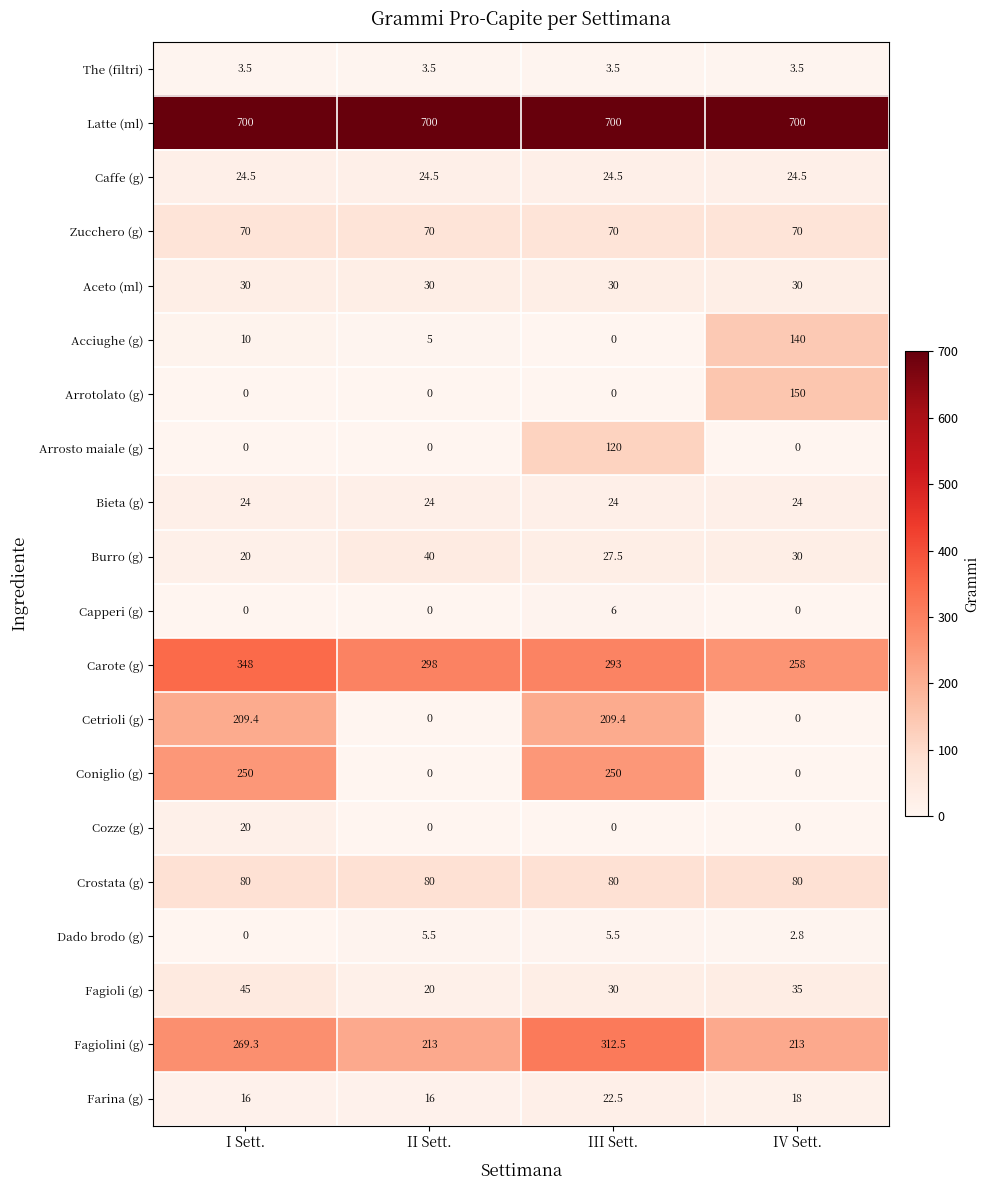

The value of Fagioli (g) at I Sett. is 45.0. True or false?

True